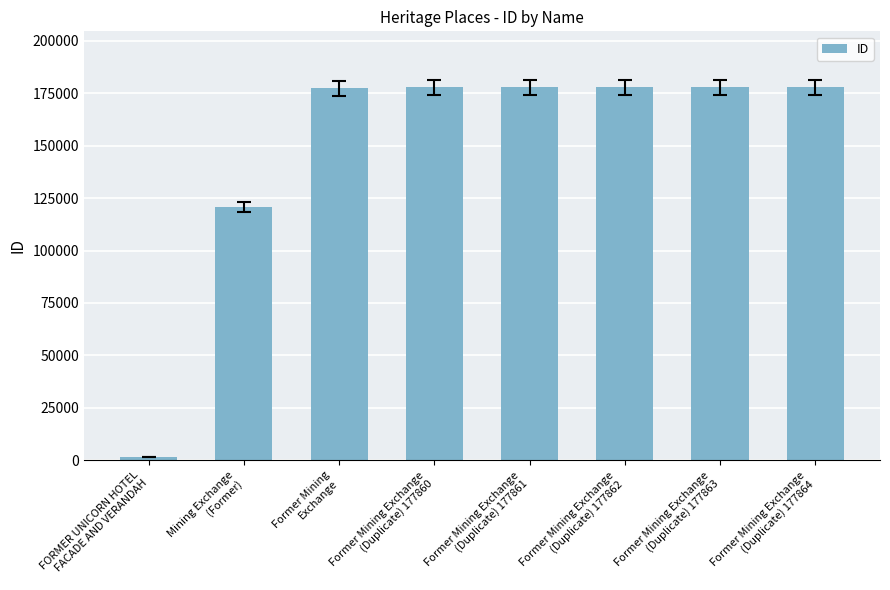

What is the difference between the maximum and second lowest values?

56998